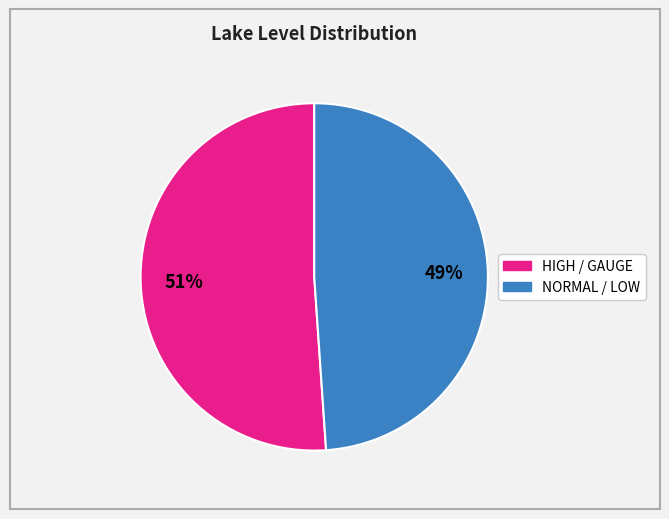

To the nearest percent, what is the difference between the largest and smallest slice percentages?

2%